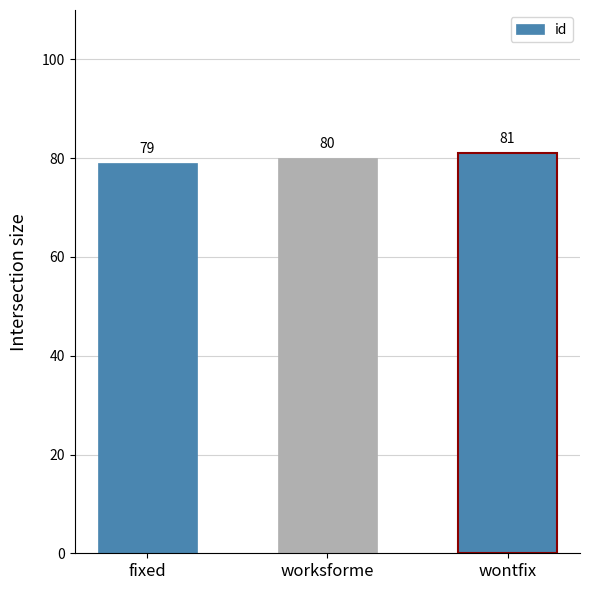

The value at wontfix is 81. True or false?

True